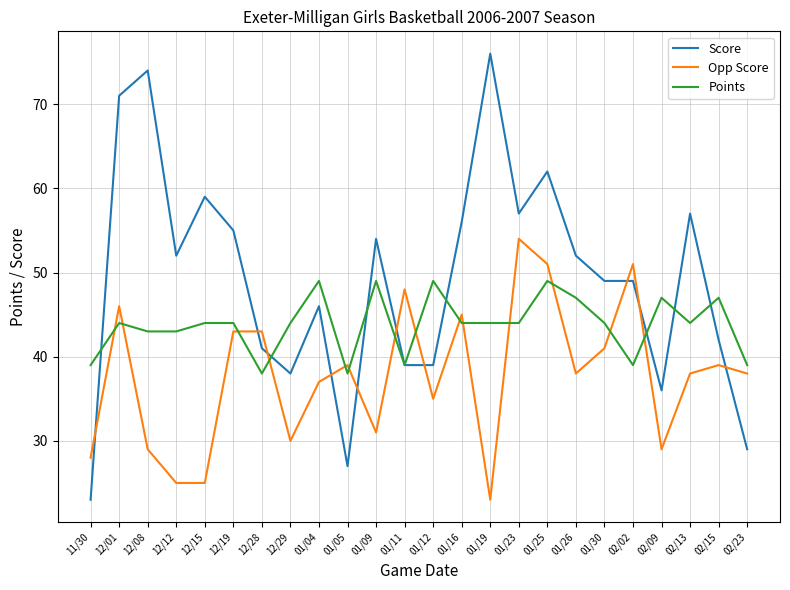

Where does the Opp Score series first go above 38?

12/01